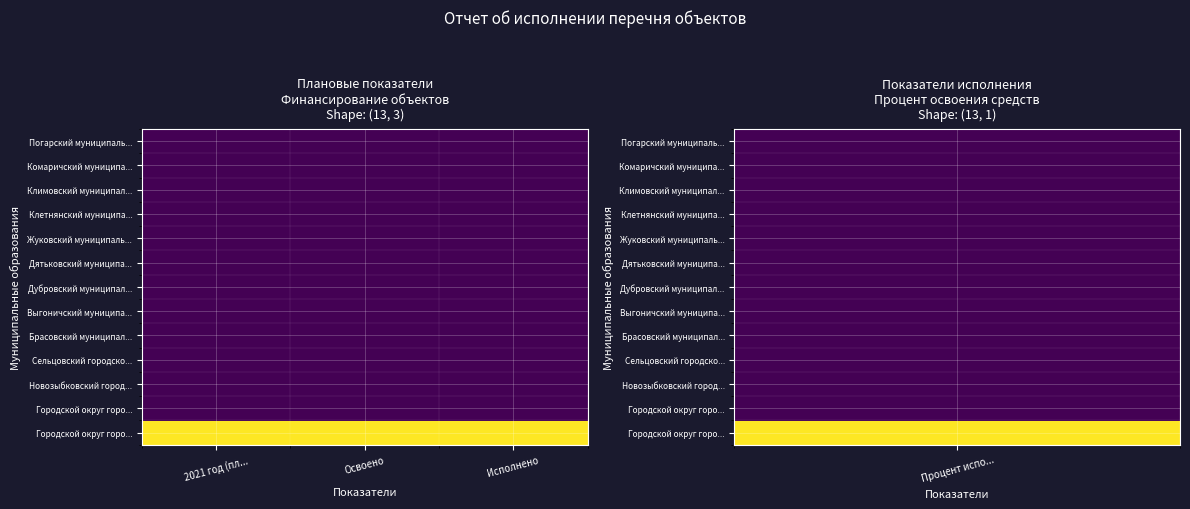

How many data points does each series have?

3